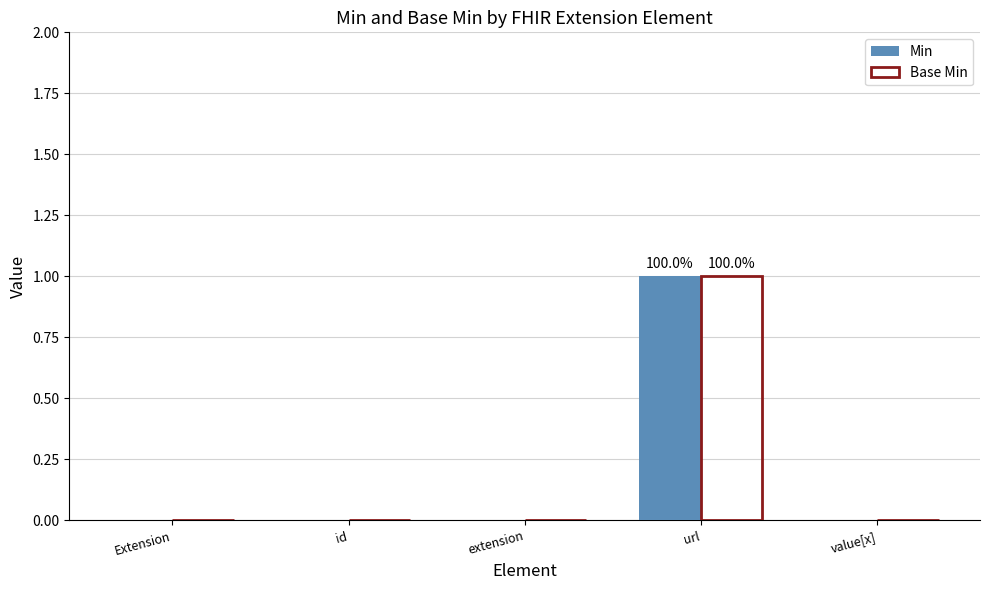

Count the Min values in the range 0 to 1.

5